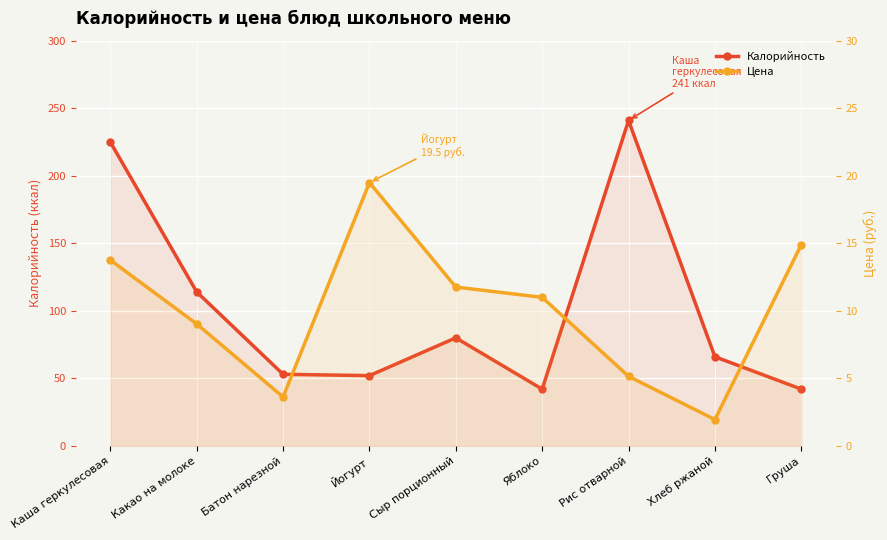

True or false: Калорийность and Цена cross at least once.

False